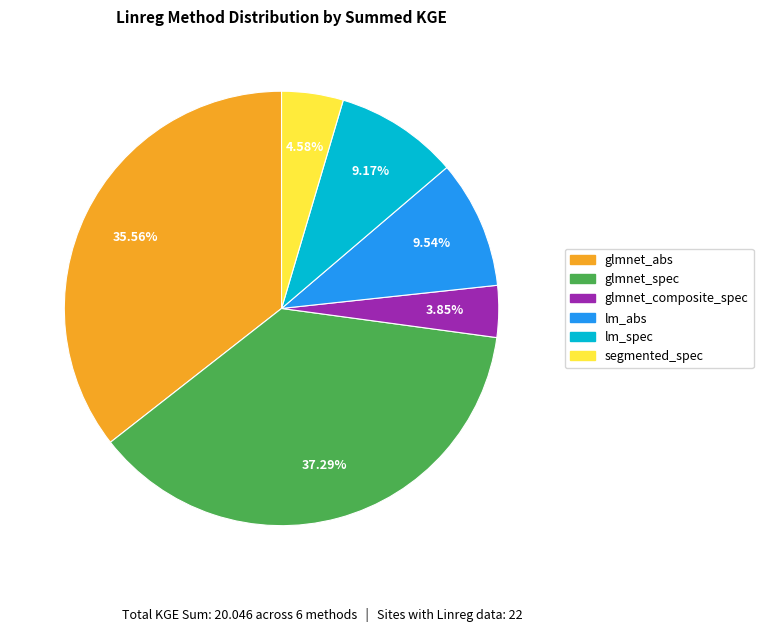

What percentage do glmnet_composite_spec and glmnet_spec together represent?

41.1%